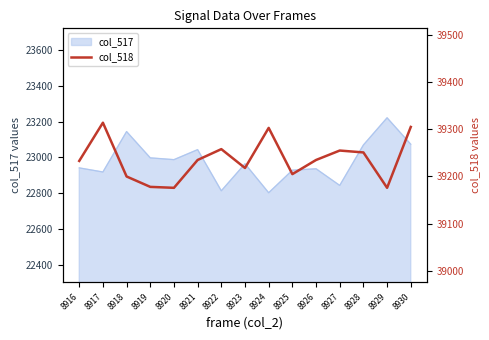

Which category has the highest value in the col_517 series?

8929